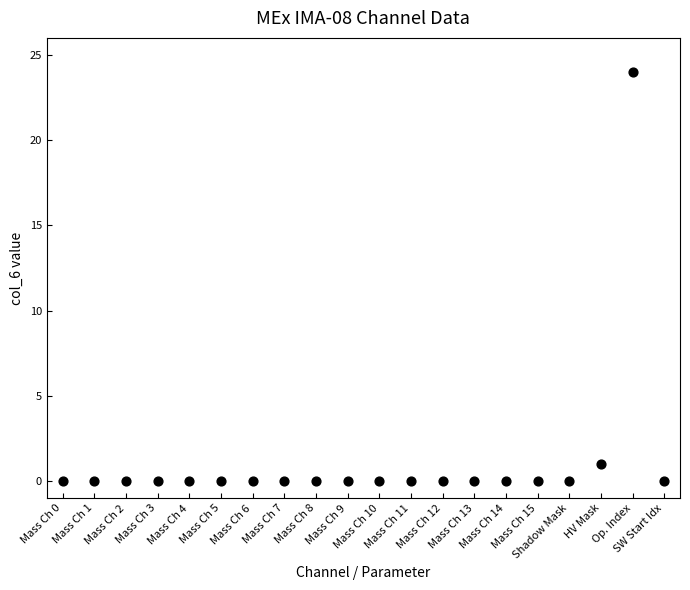

What is the range of Y values (max minus min)?

24